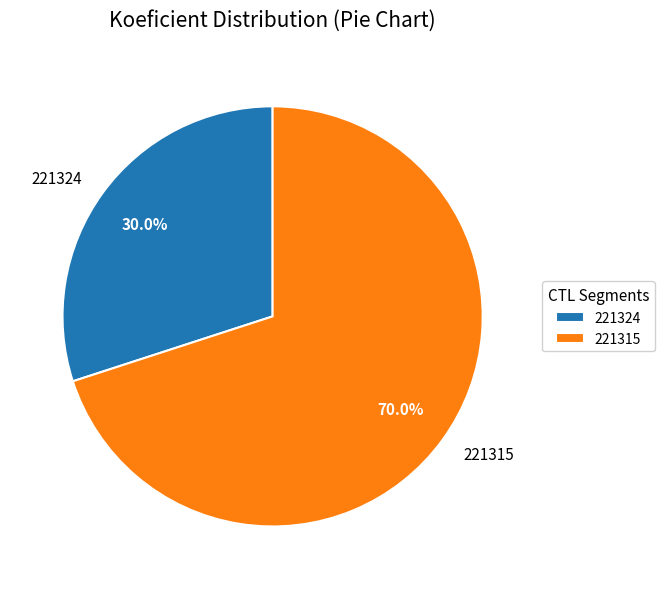

Is it true that 221324 is 30% of the pie?

True